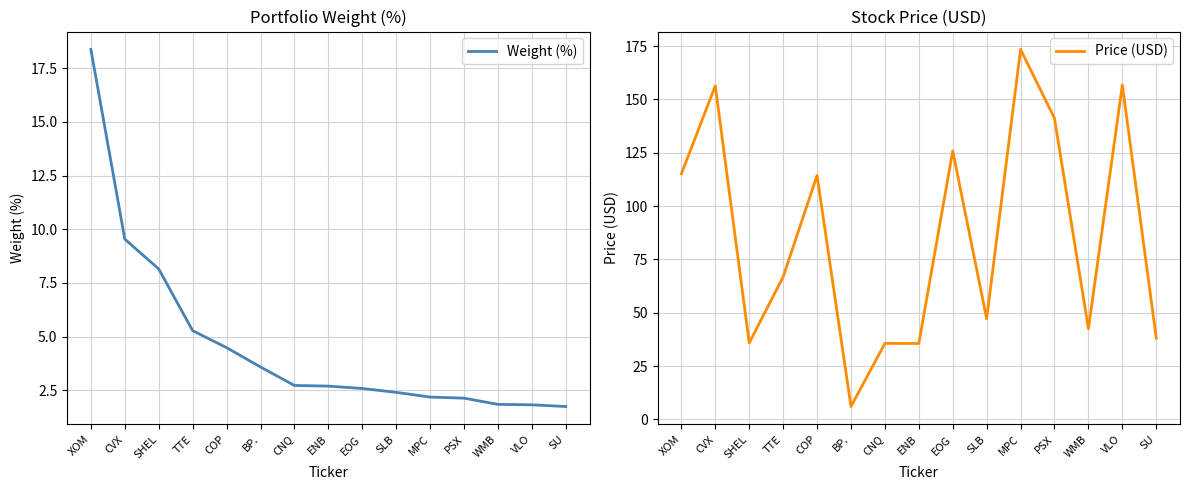

Read the Weight (%) value at COP.

4.5